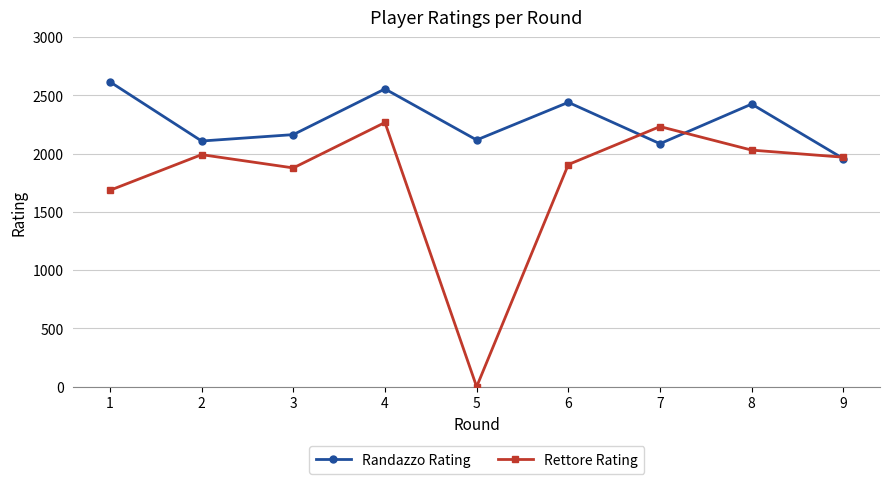

Read the Rettore Rating value at 6, to the nearest 10.

1910